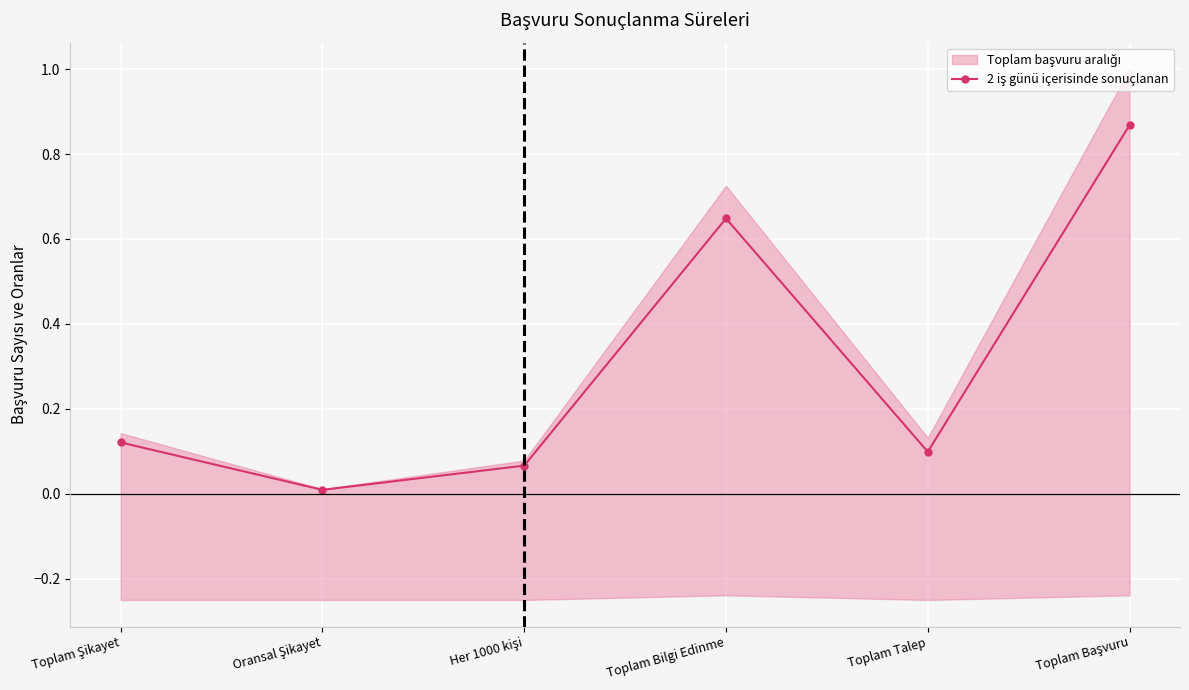

Reading left to right, what are all the values shown in this chart?

Toplam Şikayet=0.1	Oransal Şikayet=0.0	Her 1000 kişi=0.1	Toplam Bilgi Edinme=0.6	Toplam Talep=0.1	Toplam Başvuru=0.9